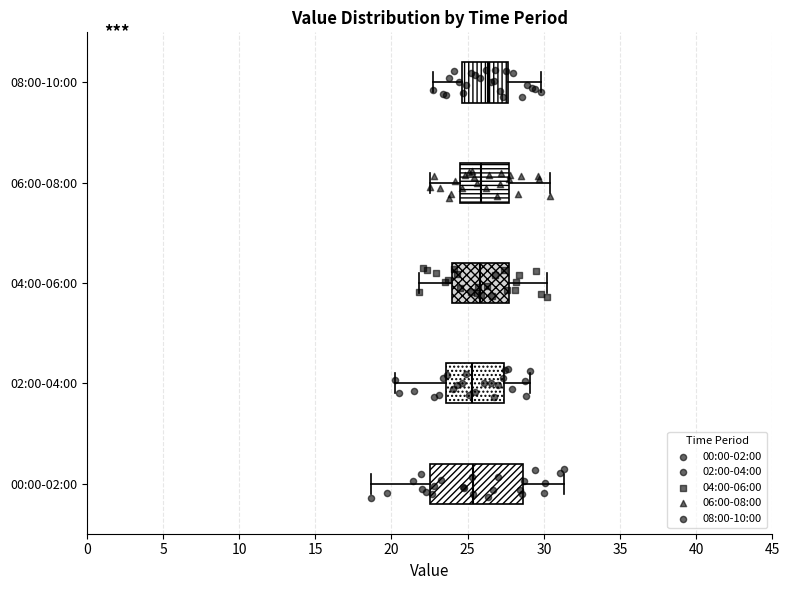

Reading bottom to top, read every box against the x-axis: the position of its median line, the range the box covers, and the ends of its whiskers. The values are not printed on the chart, so give them approximately, as read against the axis.

00:00-02:00: median 25.5, box 22.5 to 28.5, whiskers 18.5 to 31.5
02:00-04:00: median 25.5, box 23.5 to 27.5, whiskers 20.0 to 29.0
04:00-06:00: median 26.0, box 24.0 to 27.5, whiskers 22.0 to 30.0
06:00-08:00: median 26.0, box 24.5 to 27.5, whiskers 22.5 to 30.5
08:00-10:00: median 26.5, box 24.5 to 27.5, whiskers 22.5 to 30.0